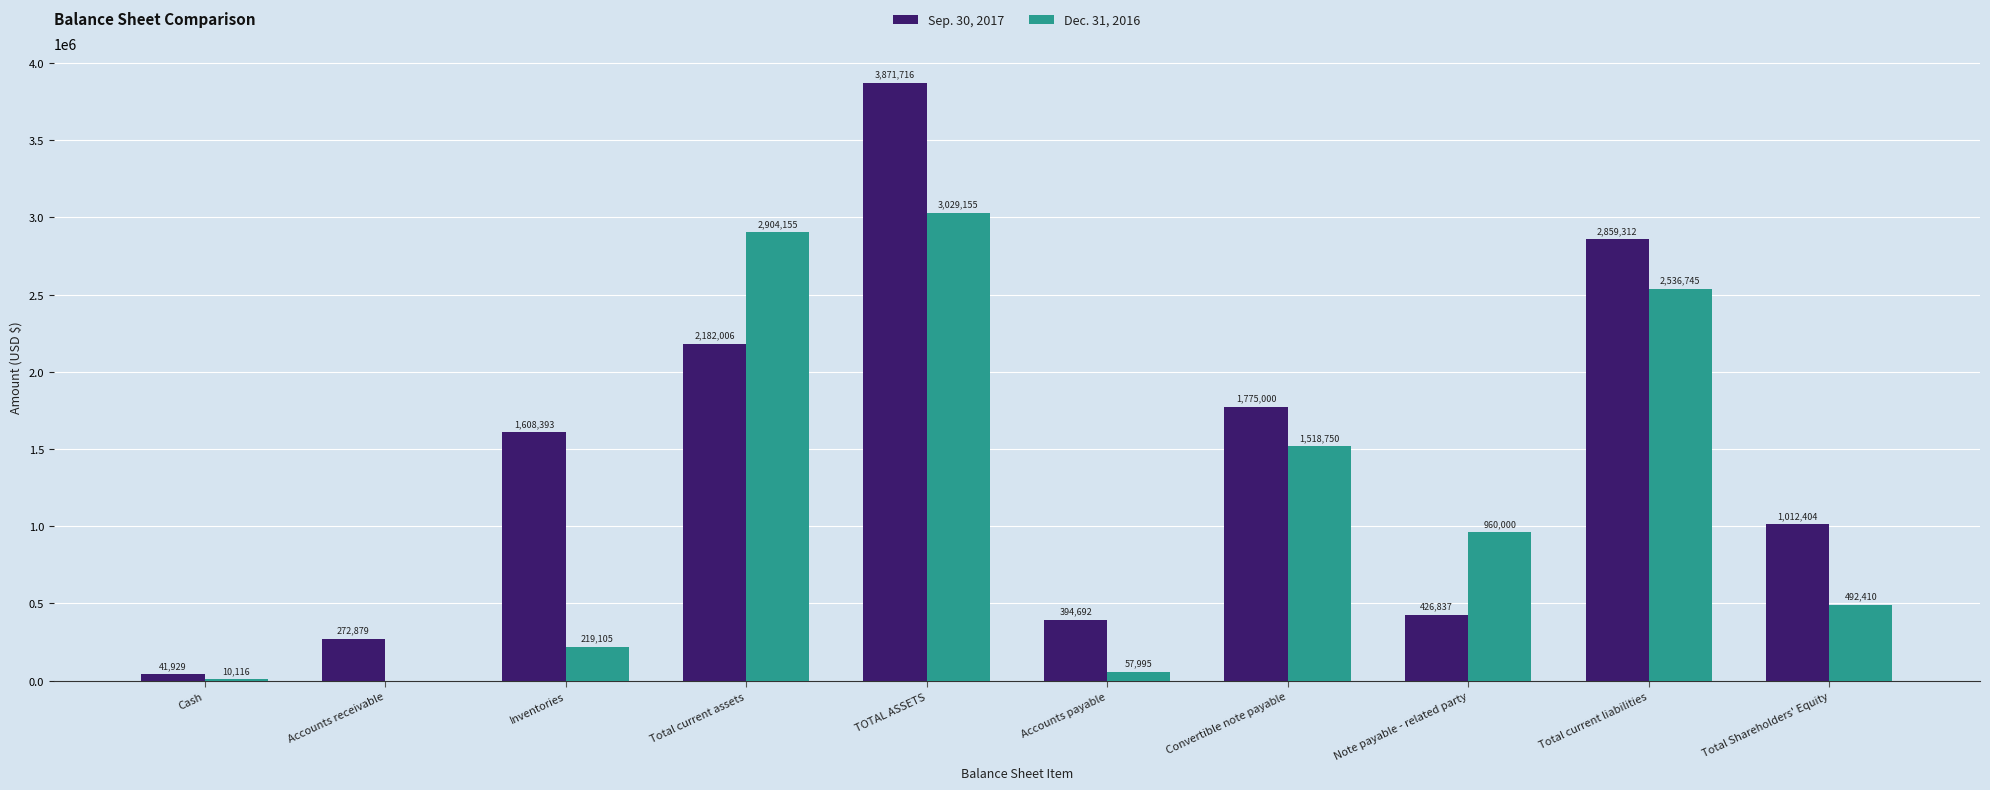

The Sep. 30, 2017 series shows 41929 at Cash. True or false?

True